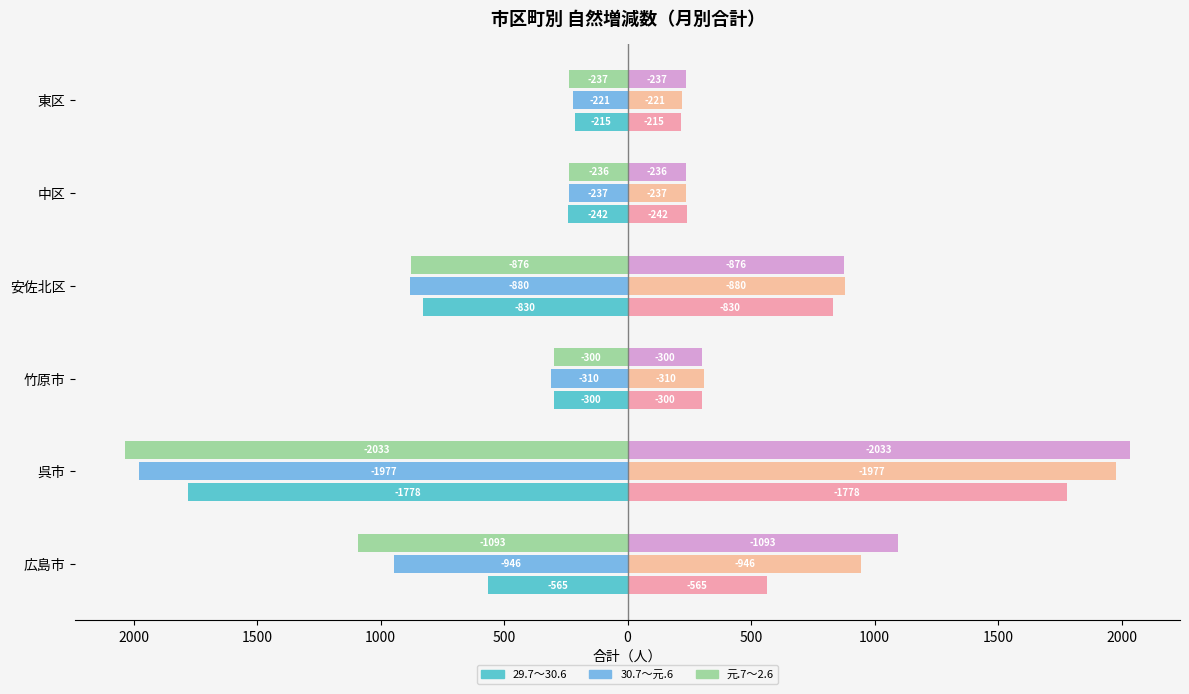

Rank the series by their average value, from lowest to highest.

元.7～2.6, 30.7～元.6, 29.7～30.6